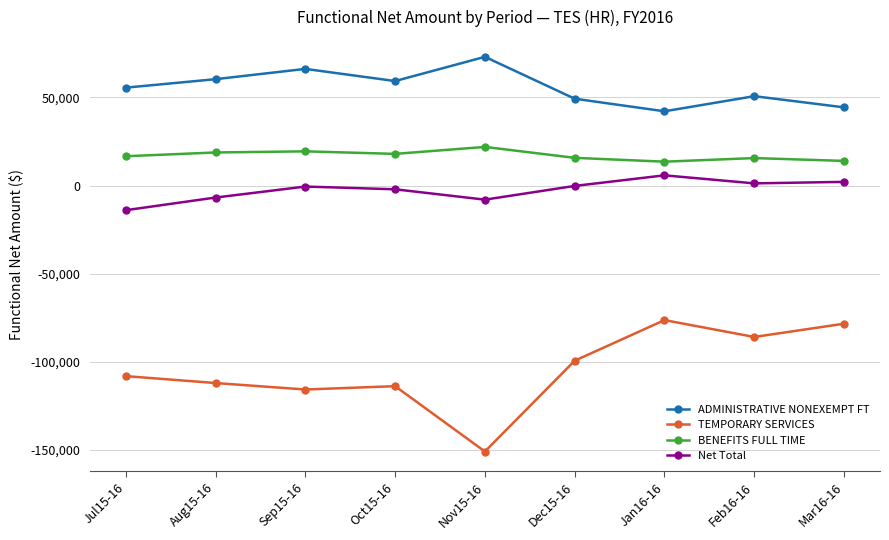

What value does the BENEFITS FULL TIME series have at Jan16-16?

13516.3